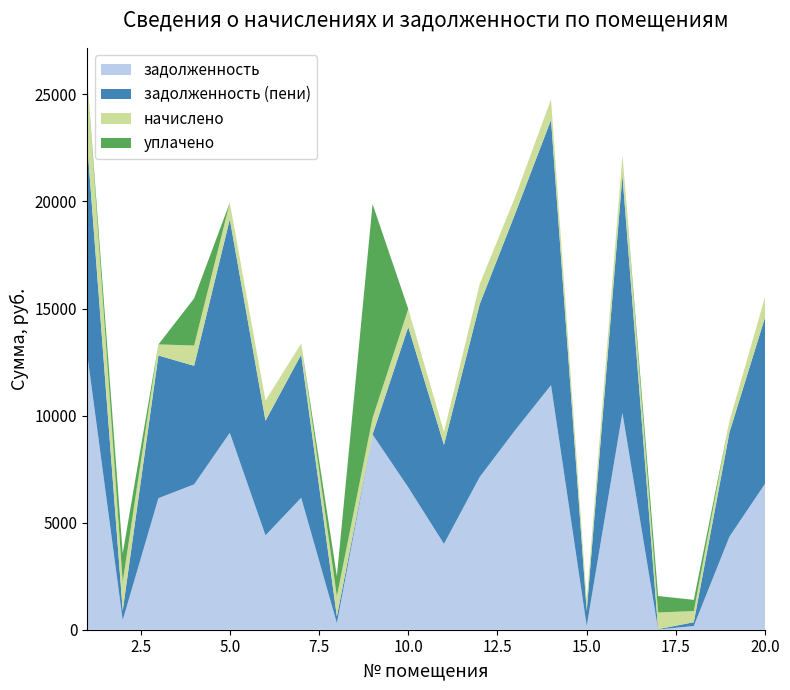

Reading right to left, transcribe all the data shown in this chart.

задолженность: 20=6828.0	19=4351.6	18=174.4	17=11.2	16=10133.7	15=176.0	14=11424.0	13=9331.2	12=7128.9	11=4010.6	10=6649.8	9=9120.0	8=303.7	7=6163.2	6=4407.5	5=9196.8	4=6789.0	3=6144.0	2=446.0	1=12940.8
задолженность (пени): 20=7783.8	19=4874.9	18=174.4	17=17.2	16=11083.0	15=704.2	14=12387.9	13=10118.5	12=8068.6	11=4621.8	10=7490.6	9=0.0	8=315.4	7=6683.2	6=5351.9	5=9972.8	4=5536.7	3=6662.4	2=446.0	1=9868.7
начислено: 20=955.8	19=523.3	18=523.3	17=776.0	16=949.3	15=528.1	14=963.9	13=787.3	12=939.6	11=611.2	10=840.8	9=769.5	8=946.1	7=520.0	6=944.5	5=776.0	4=947.7	3=518.4	2=1338.1	1=3072.1
уплачено: 20=0.0	19=0.0	18=523.3	17=770.0	16=0.0	15=0.0	14=0.0	13=0.0	12=0.0	11=0.0	10=0.0	9=9993.2	8=934.4	7=0.0	6=0.0	5=0.0	4=2200.0	3=0.0	2=1338.1	1=0.0